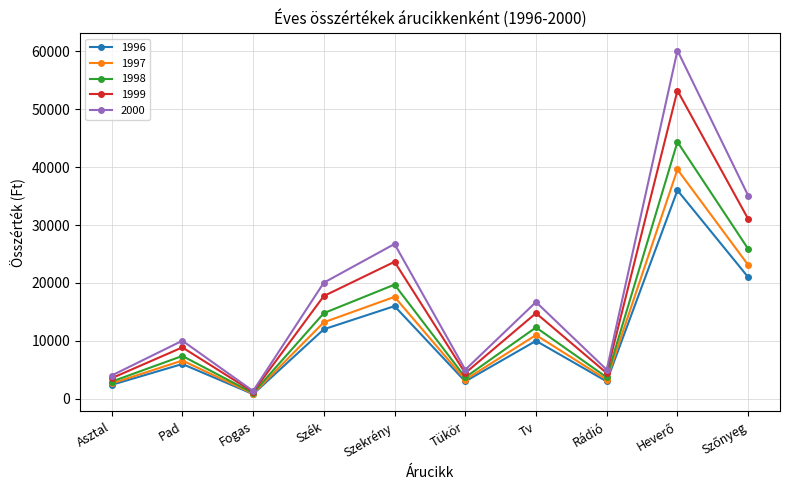

At which label does 1998 reach its minimum?

Fogas